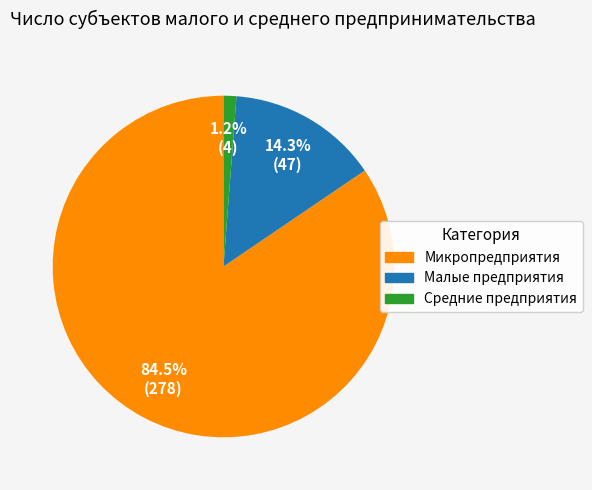

Between Малые предприятия and Средние предприятия, which is larger?

Малые предприятия